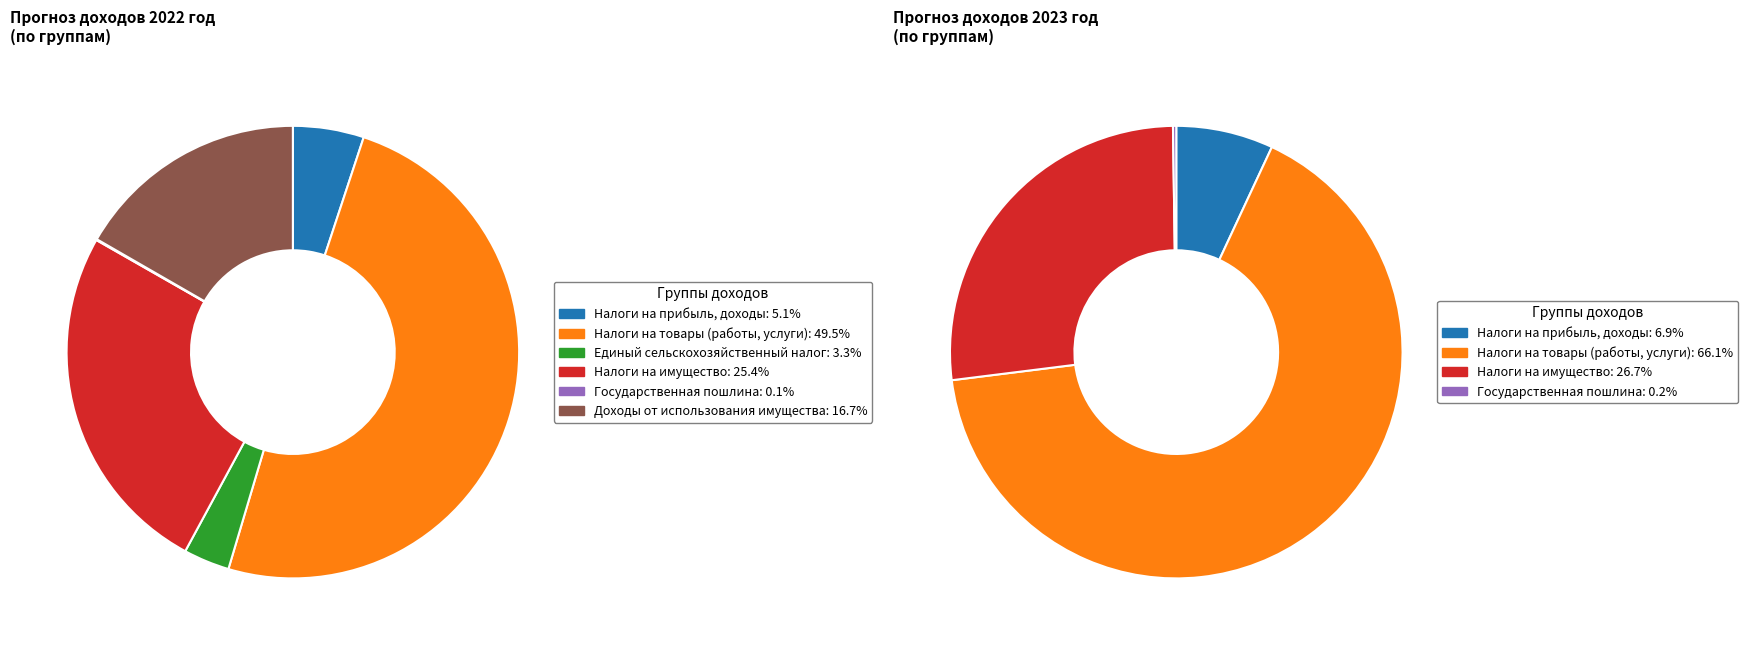

Rank the categories by value from lowest to highest.

Государственная пошлина, Единый сельскохозяйственный налог, Налоги на прибыль, доходы, Доходы от использования имущества, Налоги на имущество, Налоги на товары (работы, услуги)